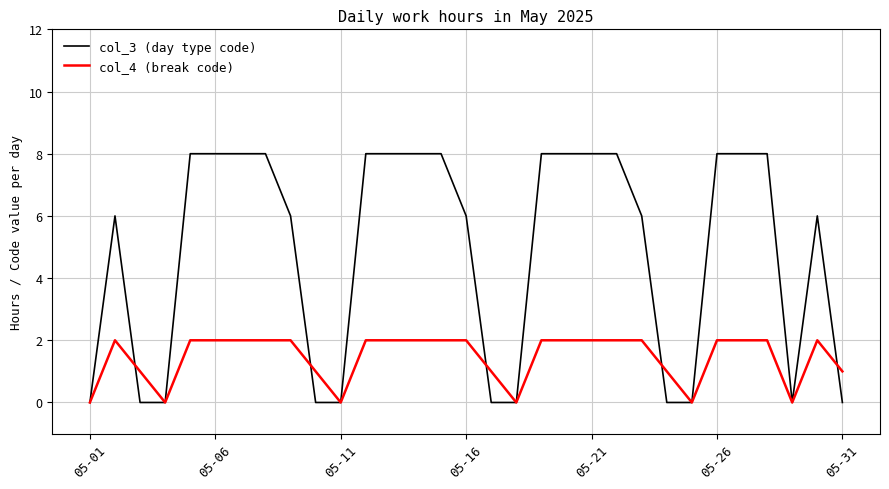

List the series in order of their overall mean, lowest first.

col_4 (break code), col_3 (day type code)